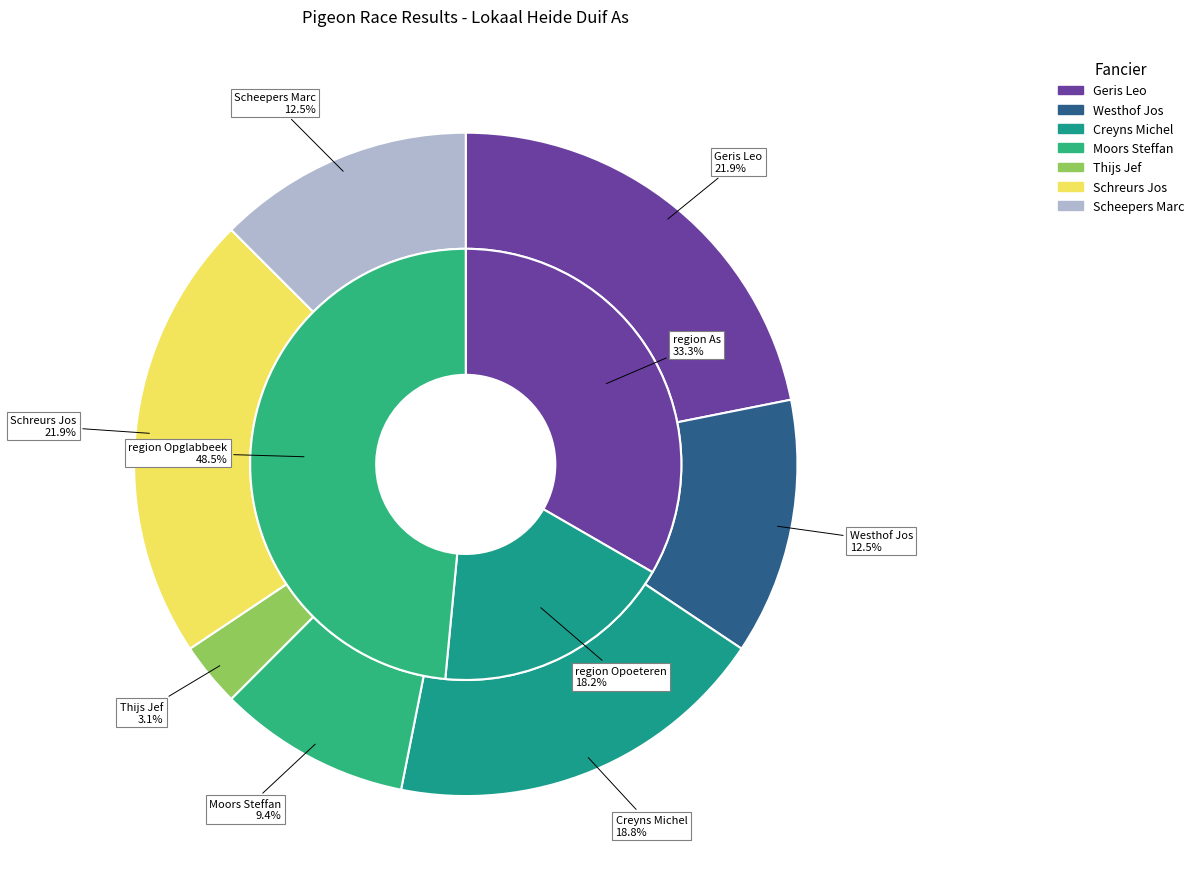

How many slices are in this pie chart?

7